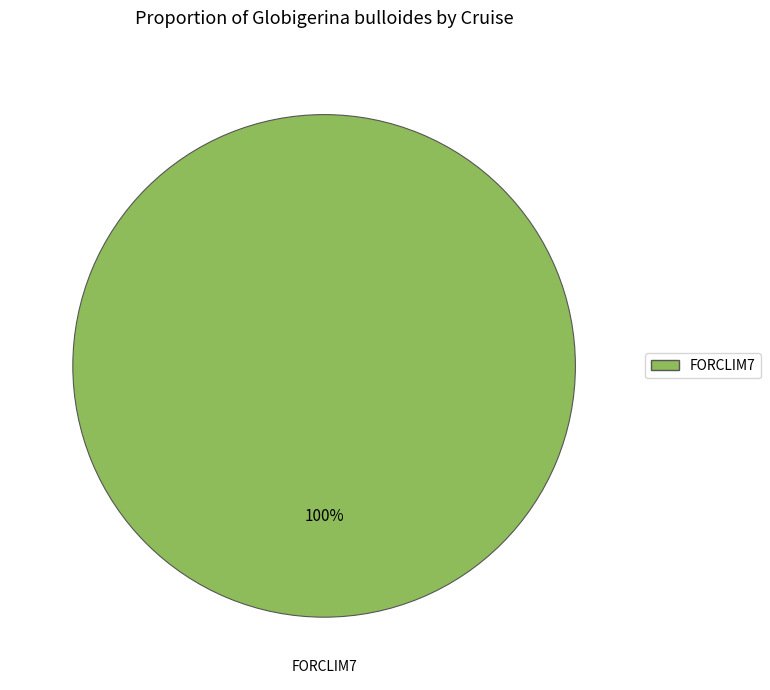

How many slices are in this pie chart?

1